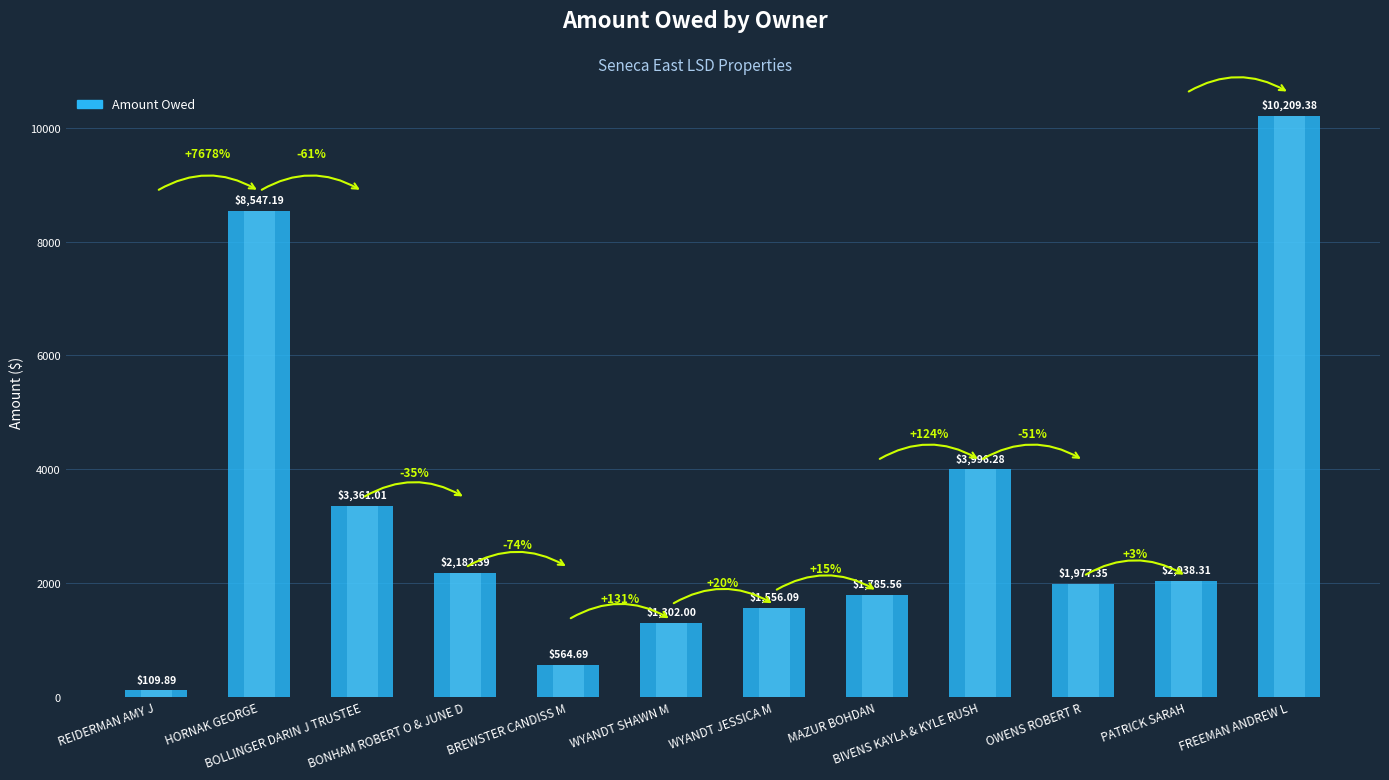

Does the chart contain stacked bars?

No